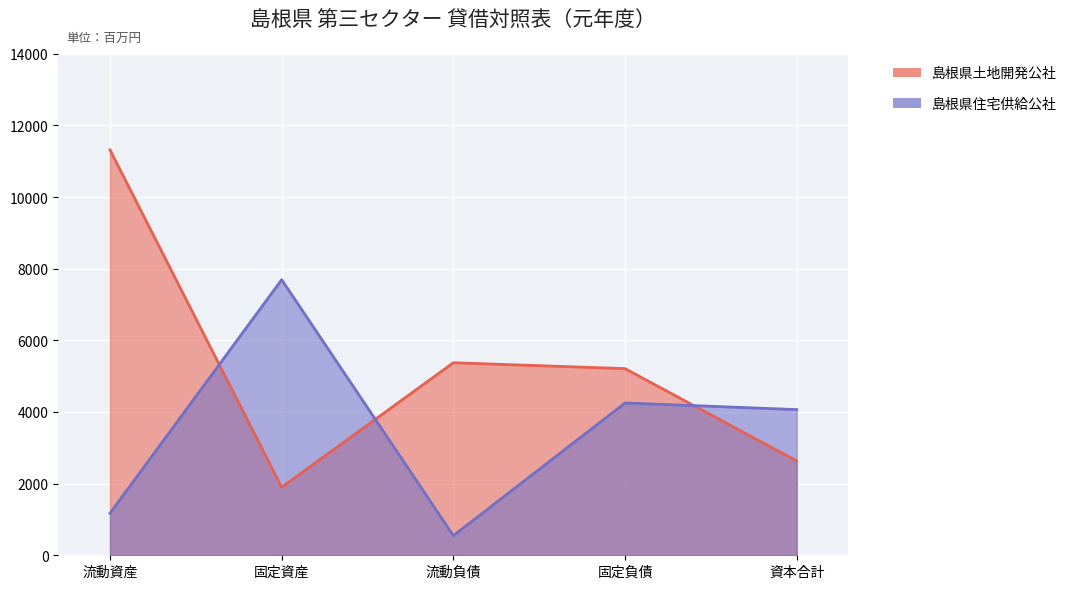

Which series has the widest spread of values?

島根県土地開発公社